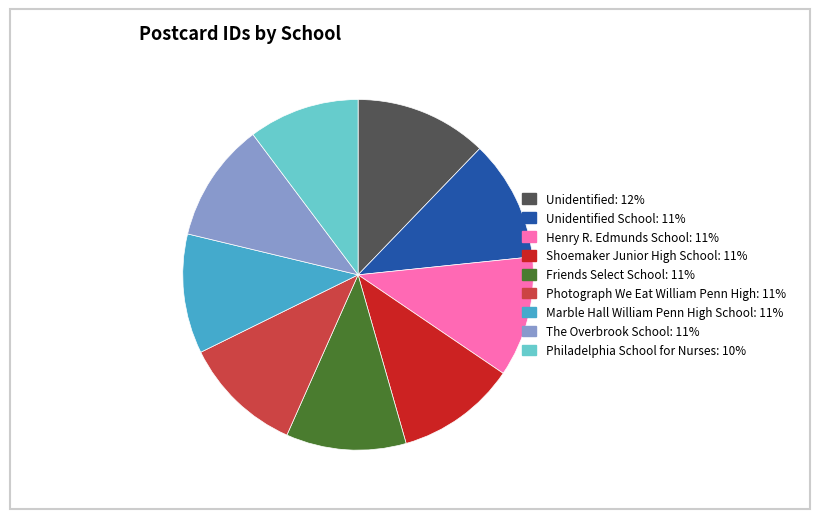

Is there a majority slice in this chart?

No